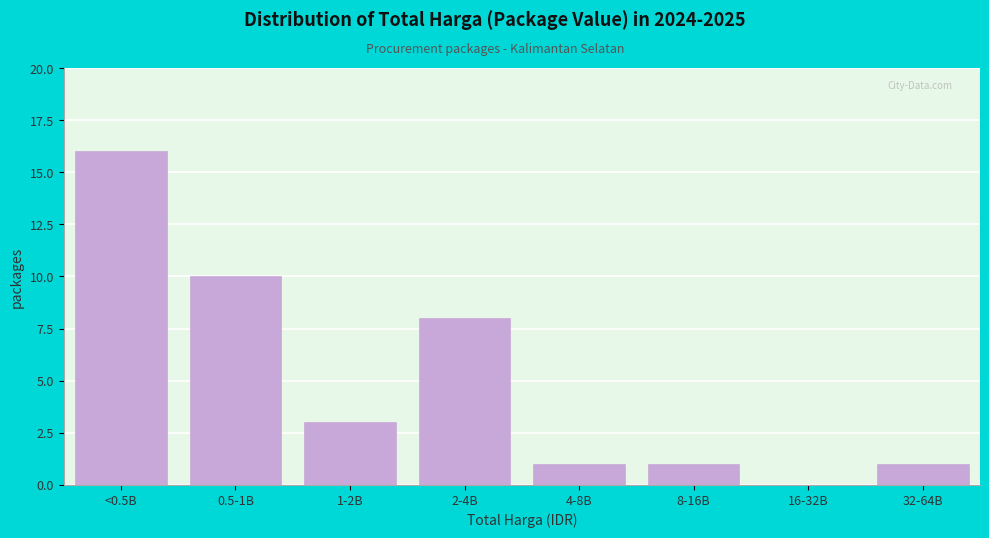

Reading left to right, extract all data points from this chart.

<0.5B=16	0.5-1B=10	1-2B=3	2-4B=8	4-8B=1	8-16B=1	16-32B=0	32-64B=1